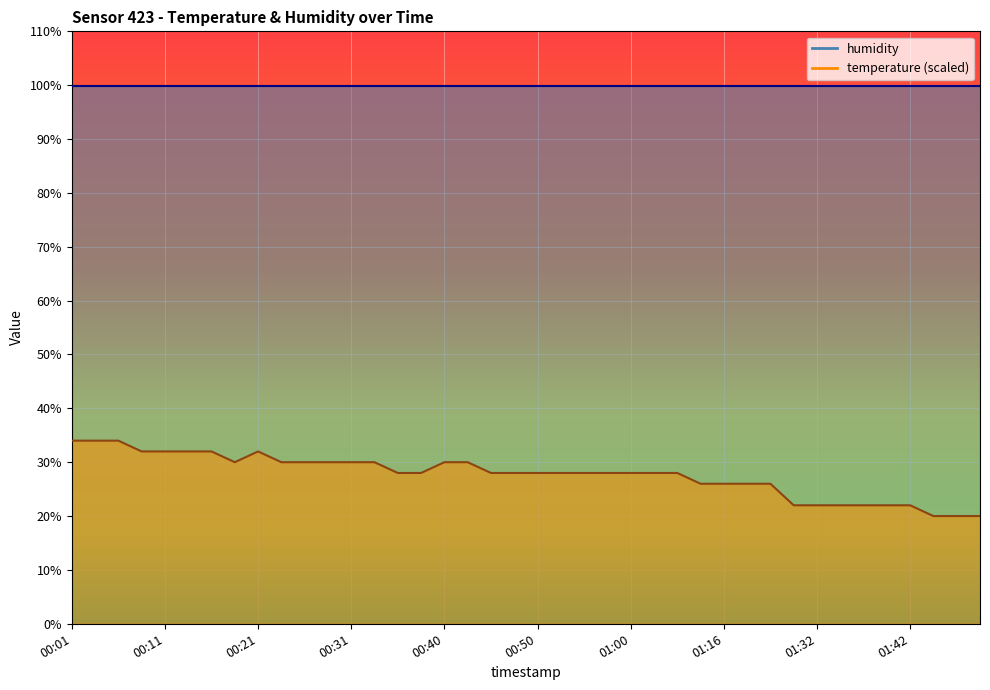

Between 01:02 and 01:32, which is larger?

01:02